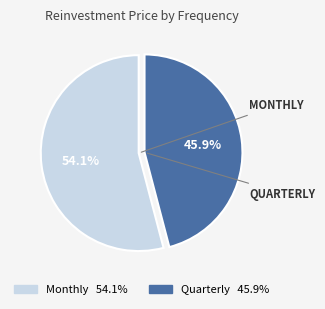

Which has a higher value, Monthly 54.1% or Quarterly 45.9%?

Monthly 54.1%